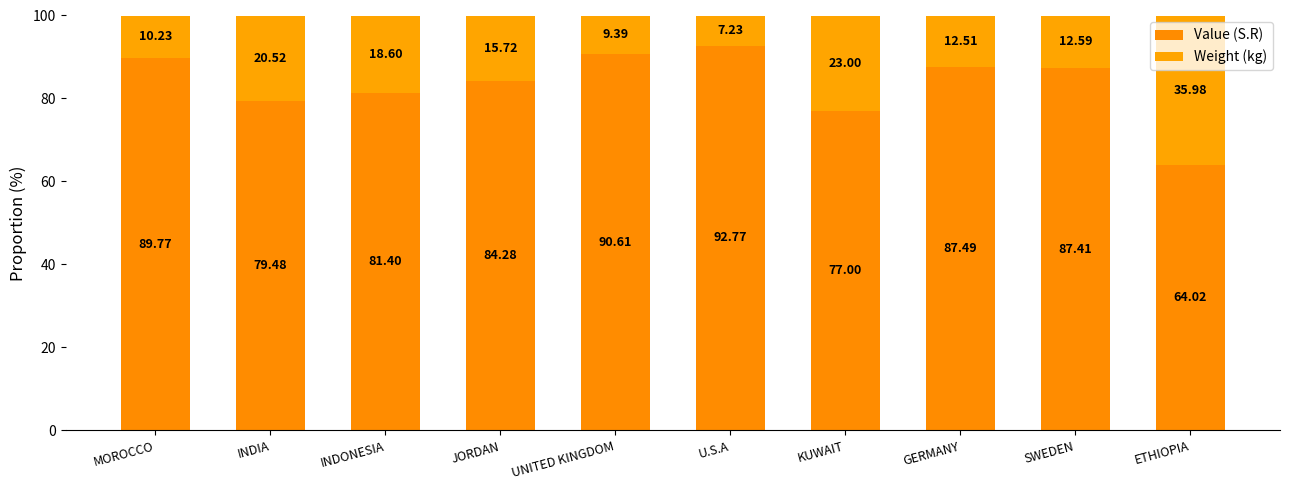

How many data points in Value (S.R) are less than 87?

5